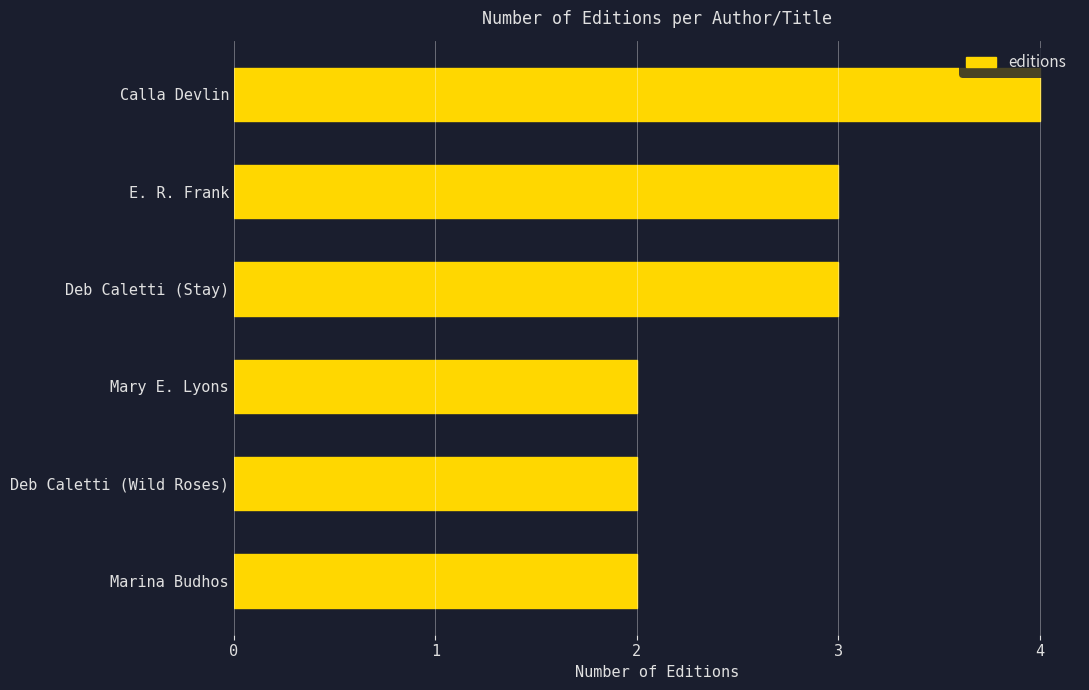

What is the label of the 3rd bar from the top?

Deb Caletti (Stay)